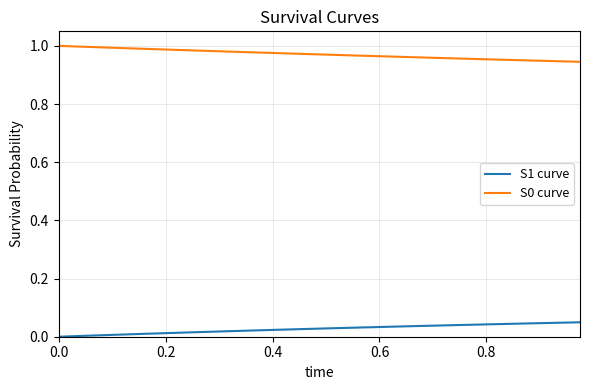

True or false: S0 curve and S1 curve cross at least once.

False